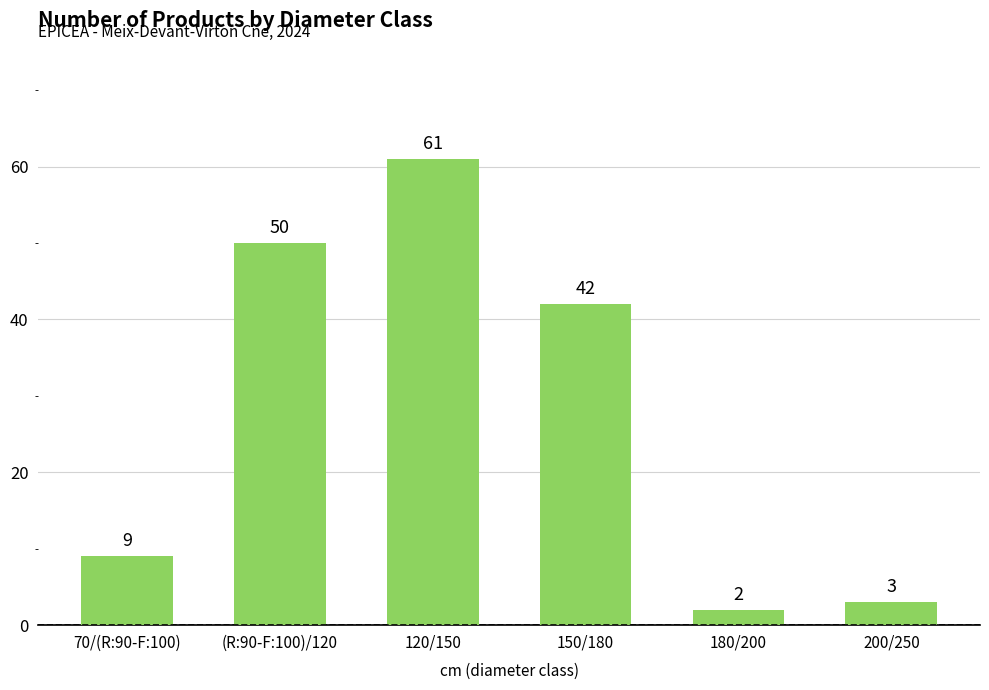

Are the bars grouped side by side (vs. stacked)?

No